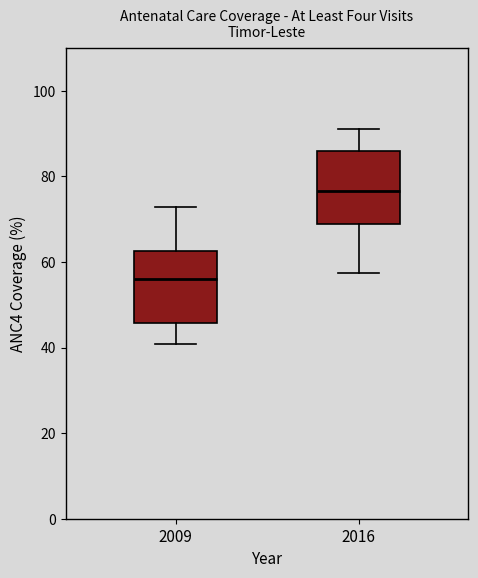

Where is the upper edge of the box at x = 2016 on the y-axis? The values are not printed on the chart, so give them approximately, as read against the axis.

86